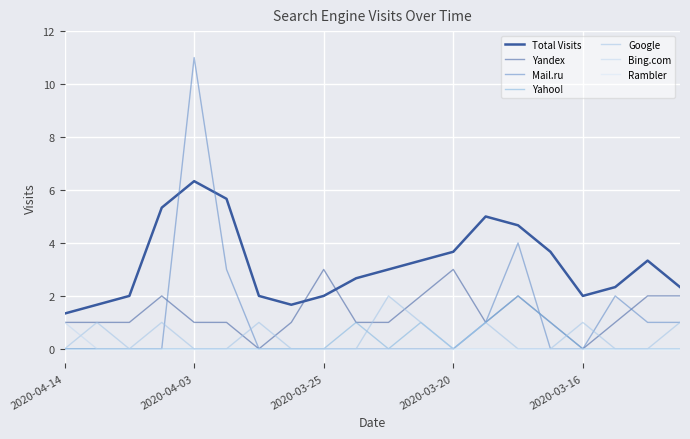

How many lines are shown in the chart?

7